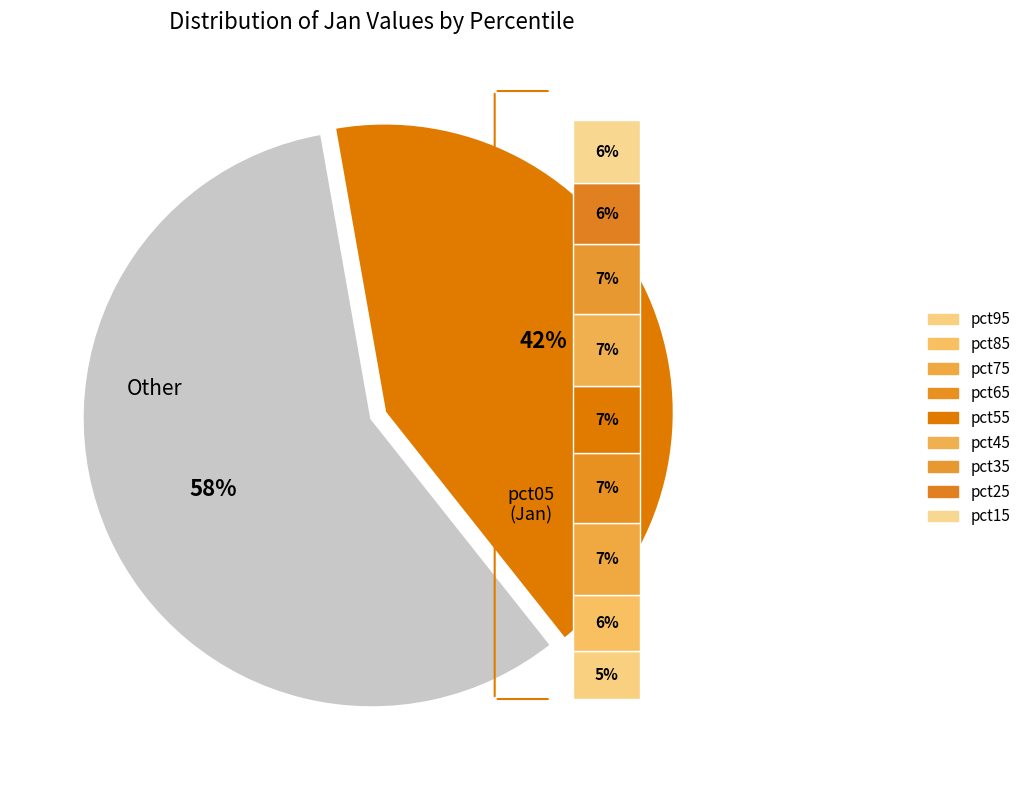

To the nearest percent, what is the combined percentage of pct35 and pct65?

14%